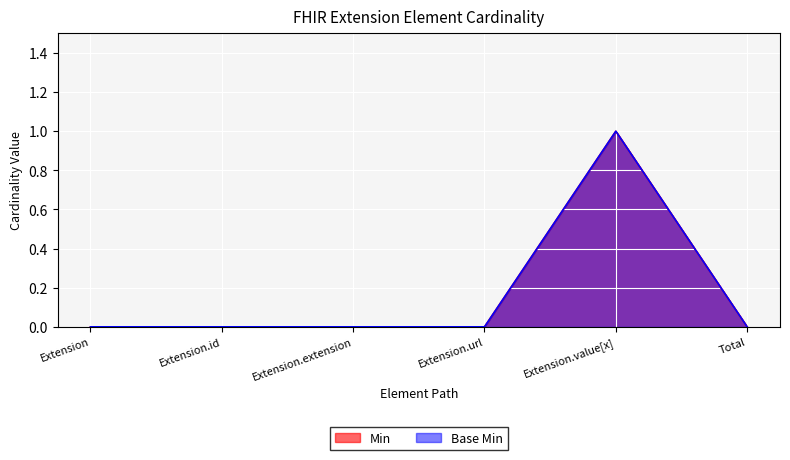

True or false: Min has more than 1 interior local peaks.

False